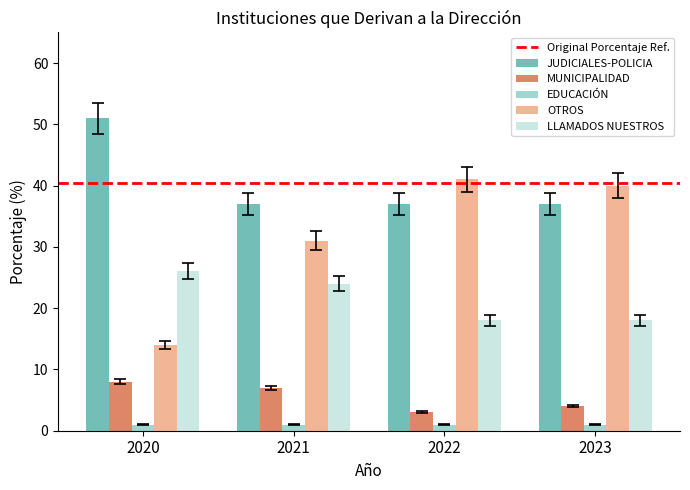

What is the difference between the maximum and second lowest values in the OTROS series?

10